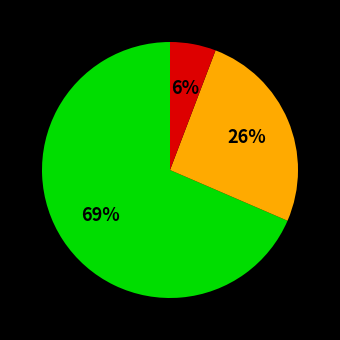

Count the number of slices in the pie.

3